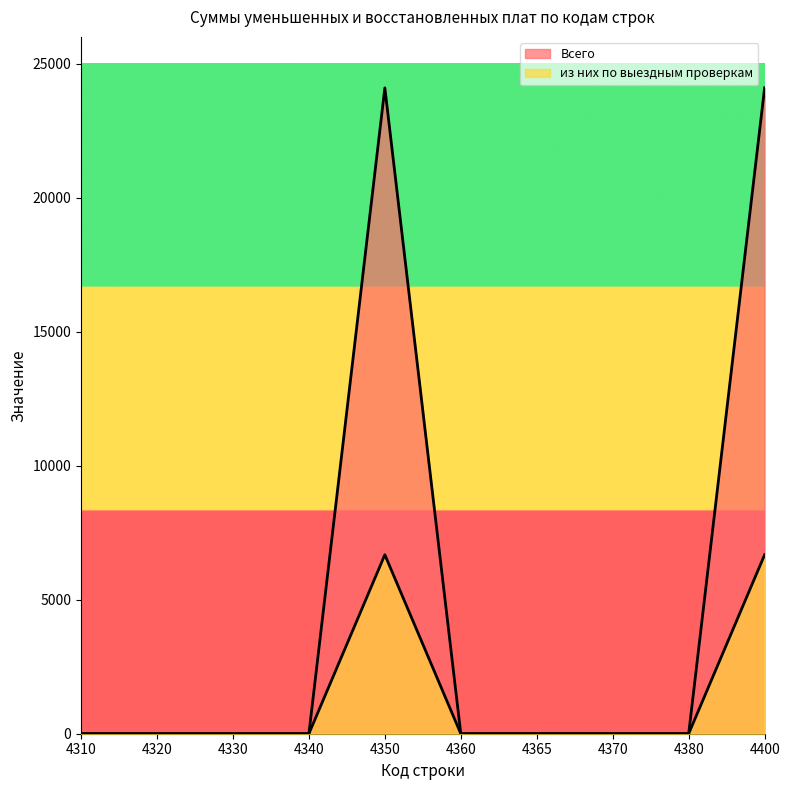

Reading left to right, list all the values displayed in this chart.

Всего: 0	0	0	0	24097	0	3	0	0	24100
из них по выездным проверкам: 0	0	0	0	6678	0	0	0	0	6678